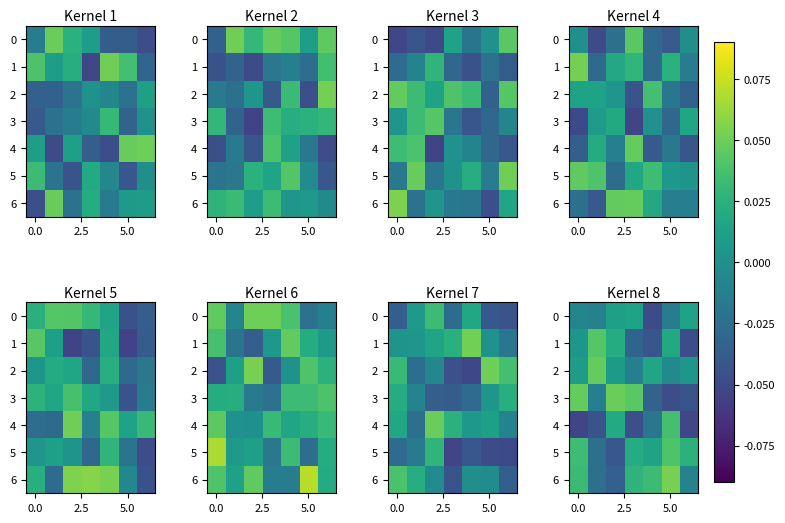

What is the difference between the maximum and minimum values in the 2 series?

0.1